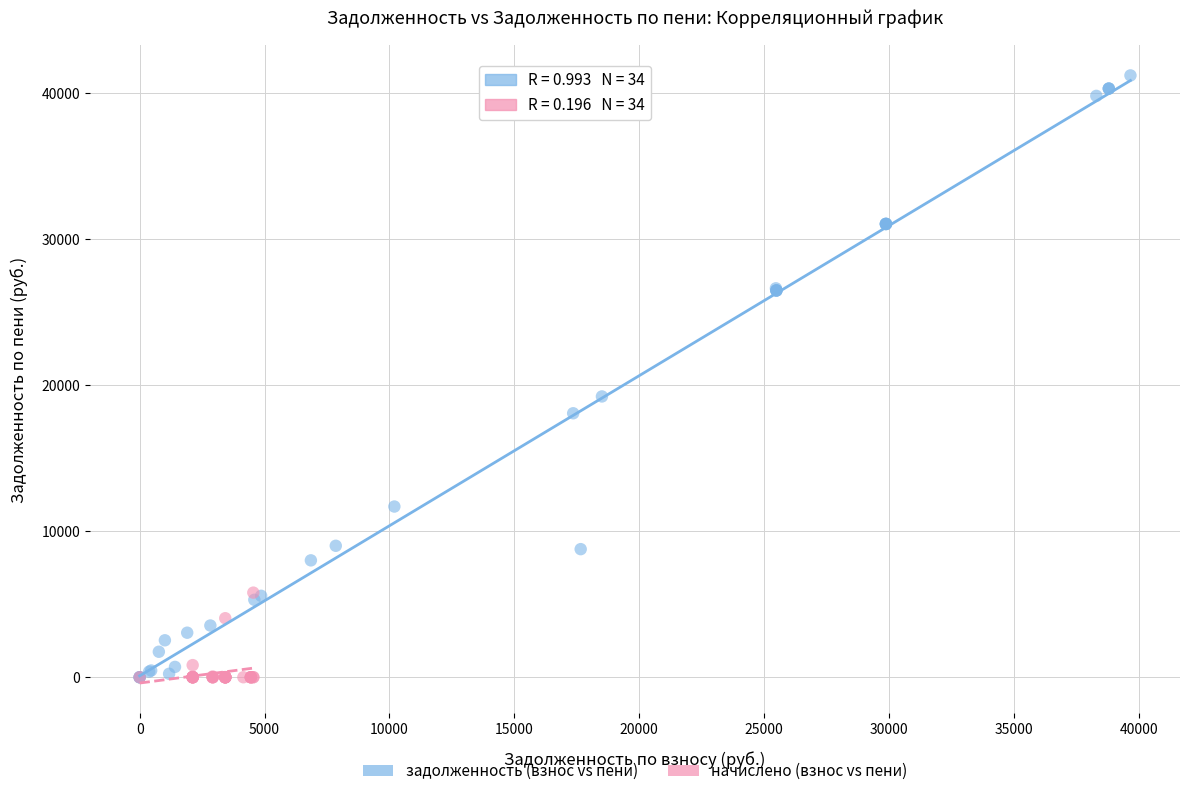

What are all the series names shown in the legend?

задолженность (взнос vs пени), начислено (взнос vs пени)